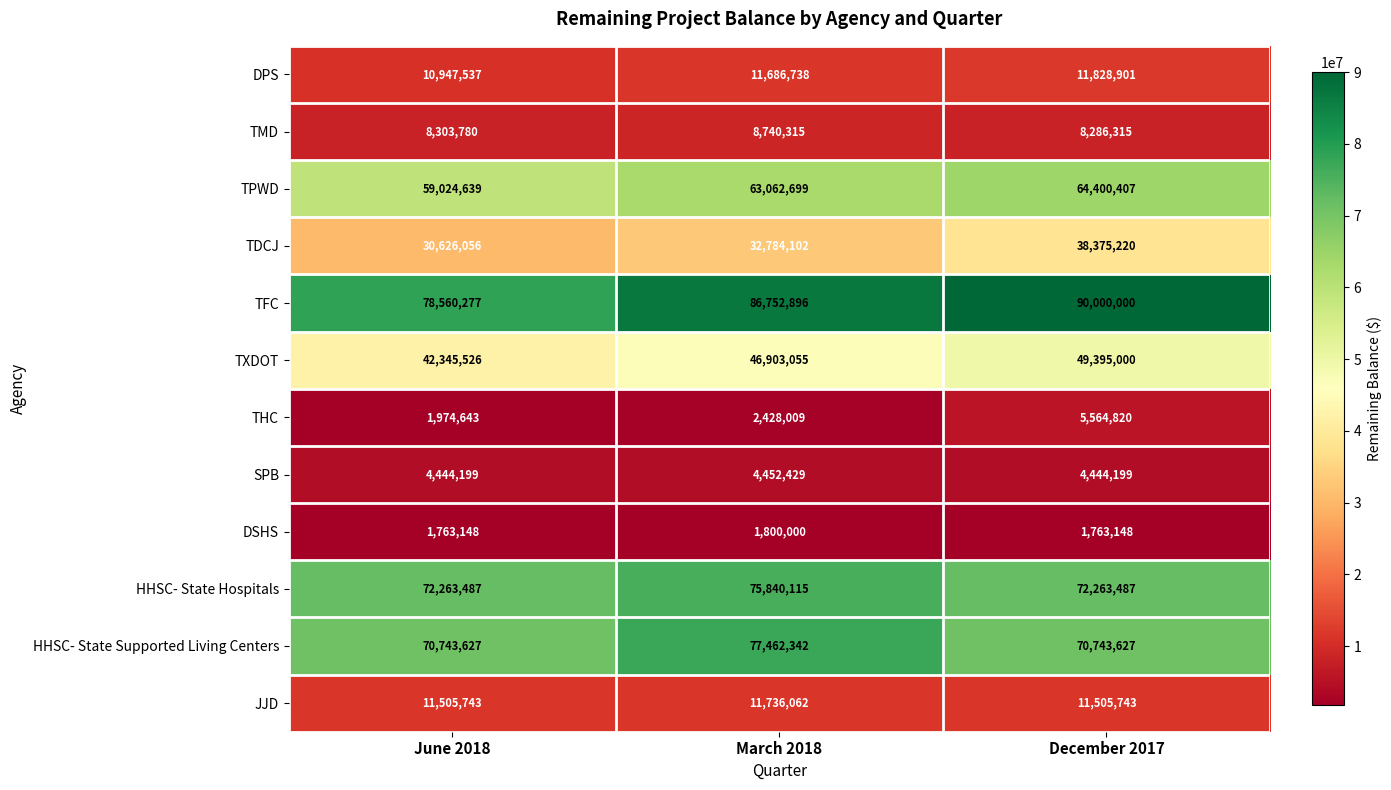

The value of TPWD at December 2017 is 64400407. True or false?

True